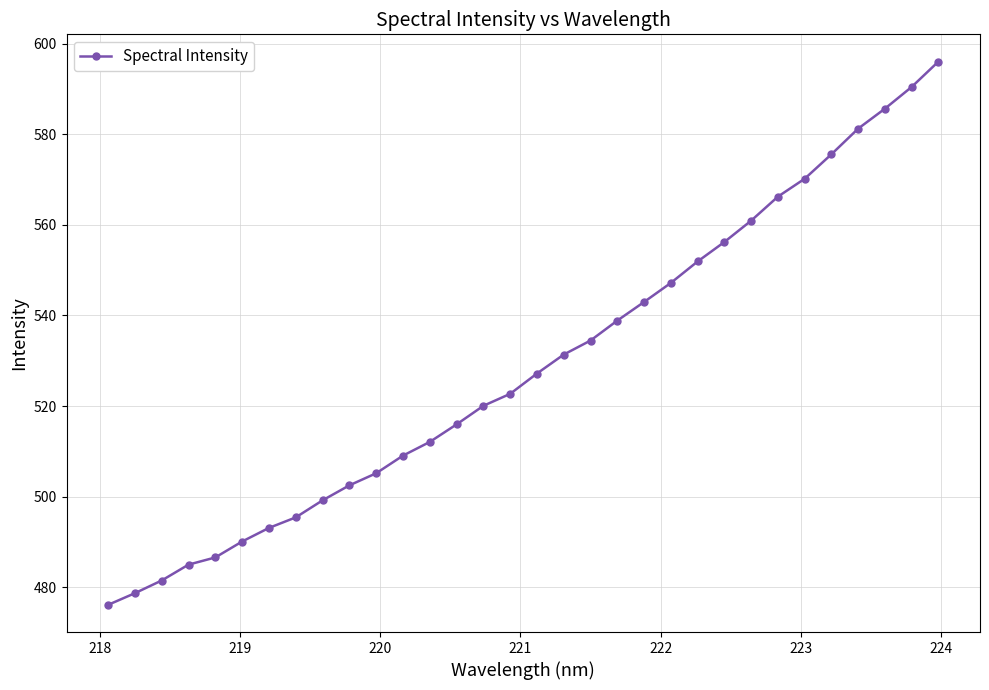

What is the value of the 25th point from the left?

560.9